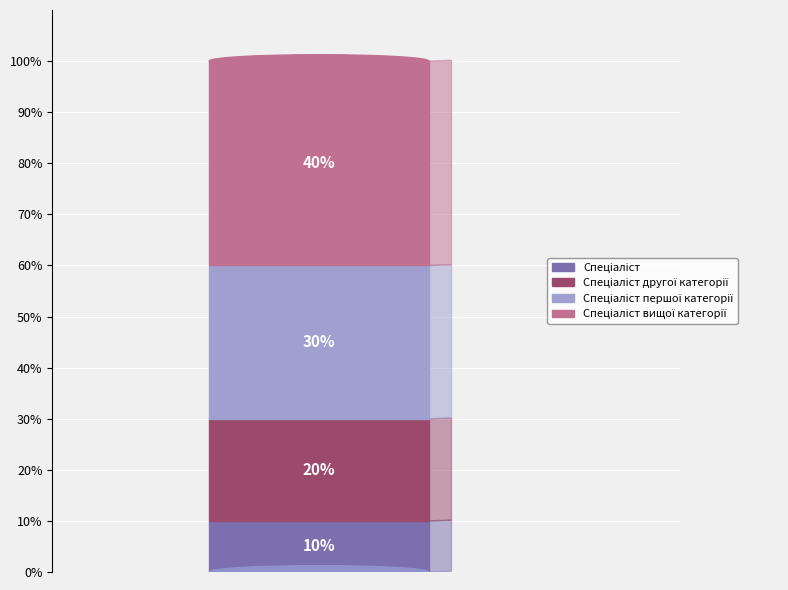

What is the largest slice in the pie chart?

Спеціаліст вищої категорії